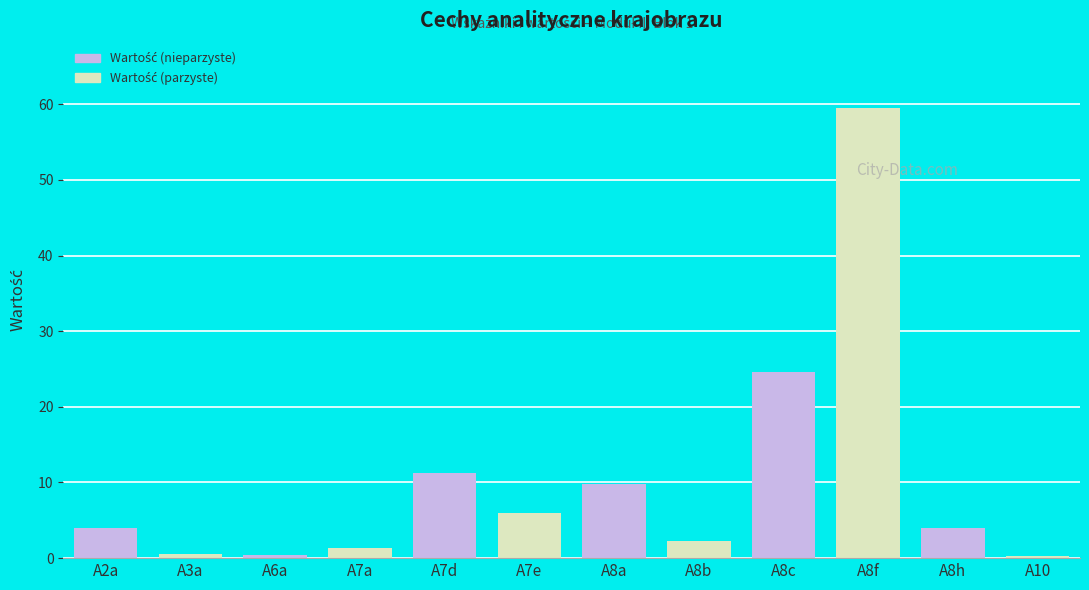

What is the average value?

10.3